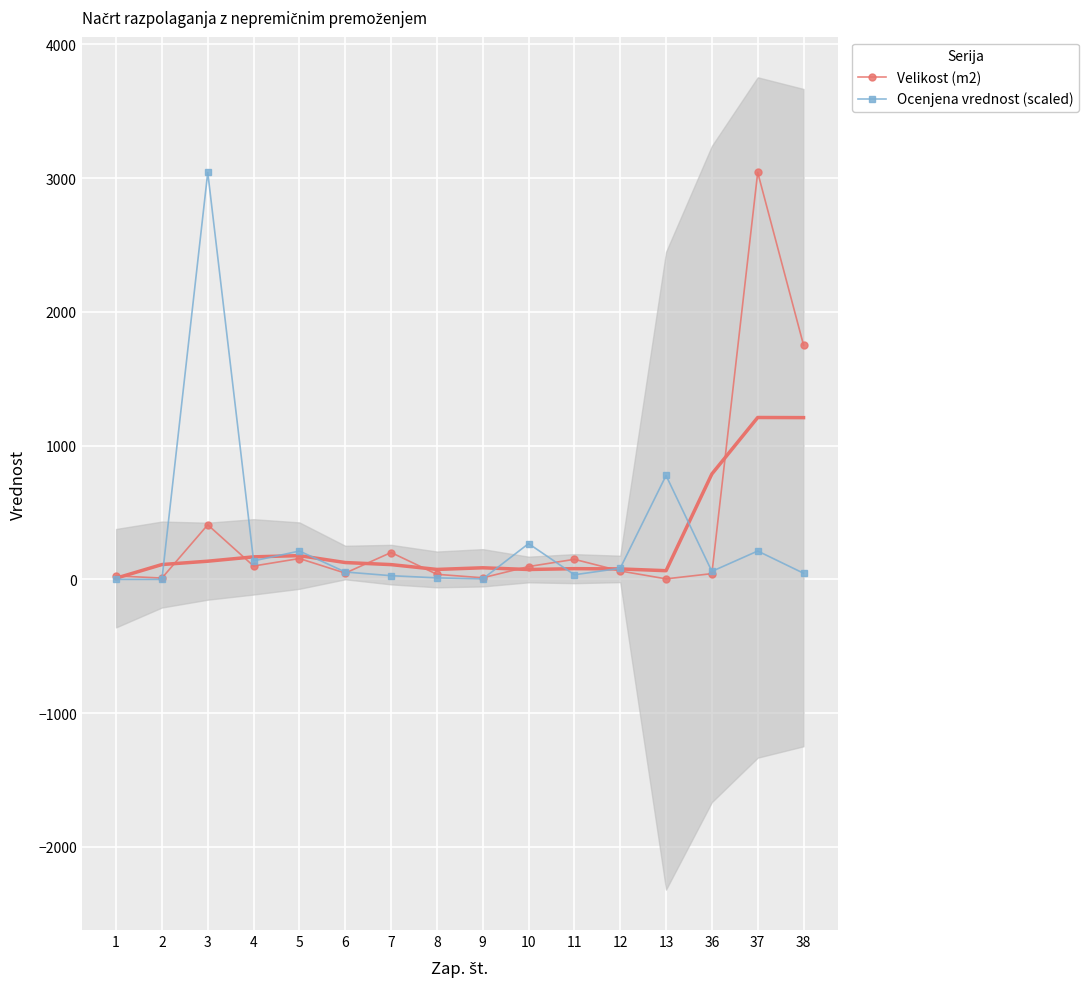

What are all the series names shown in the legend?

Velikost (m2), Ocenjena vrednost (scaled)